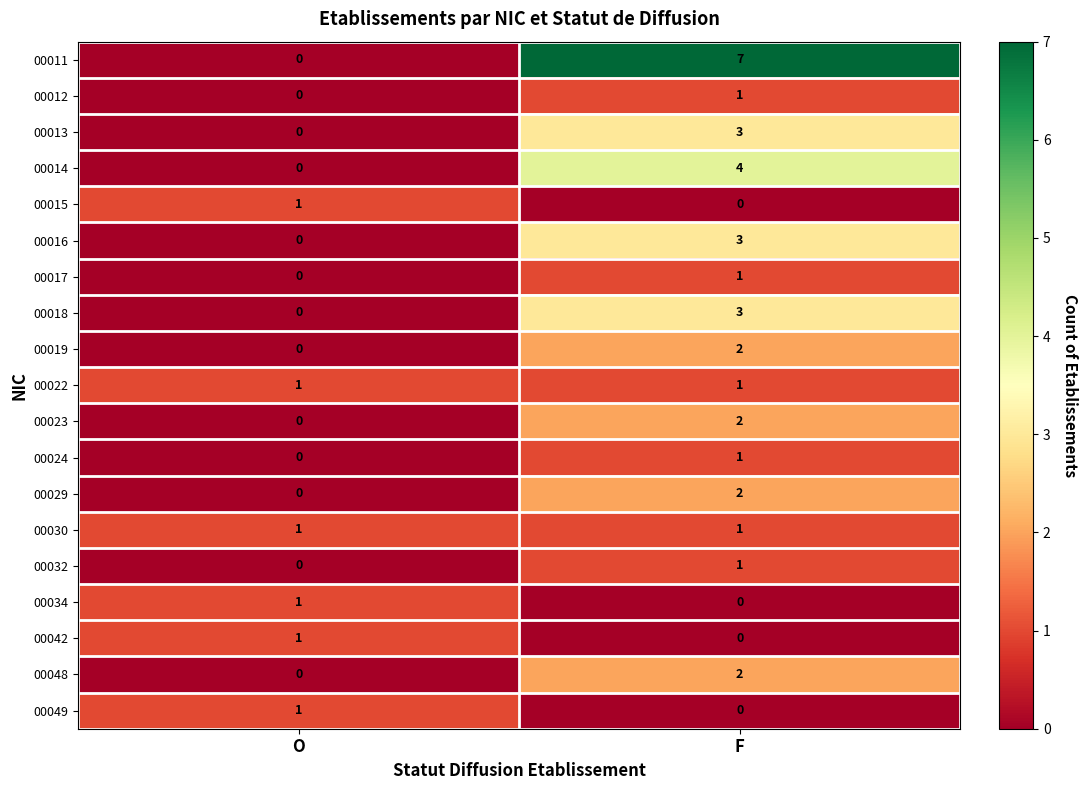

At which category is the sum across all series the highest?

F